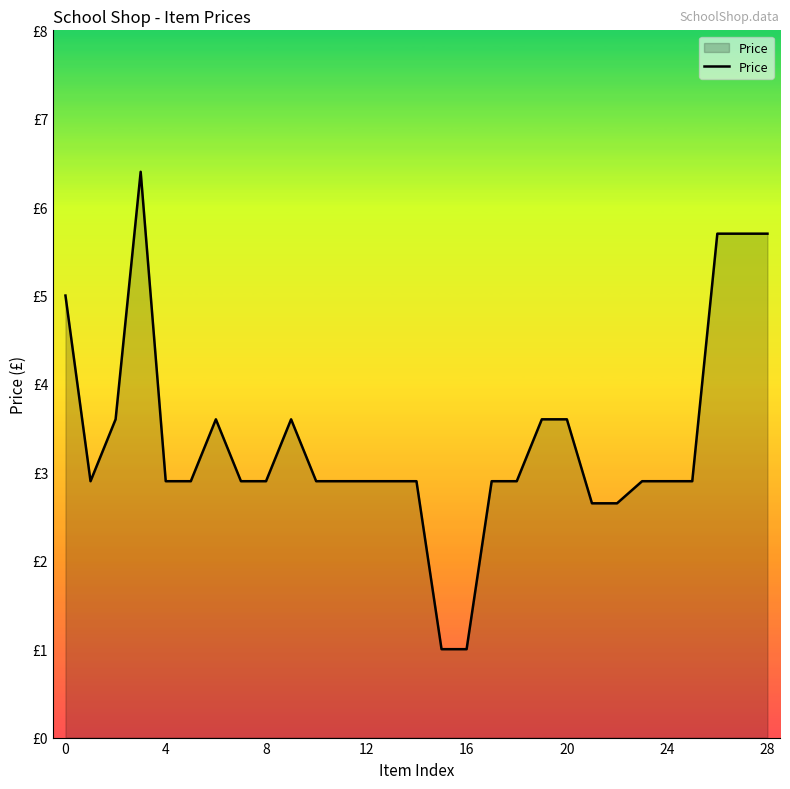

Is this an area chart (filled region under the line)?

Yes